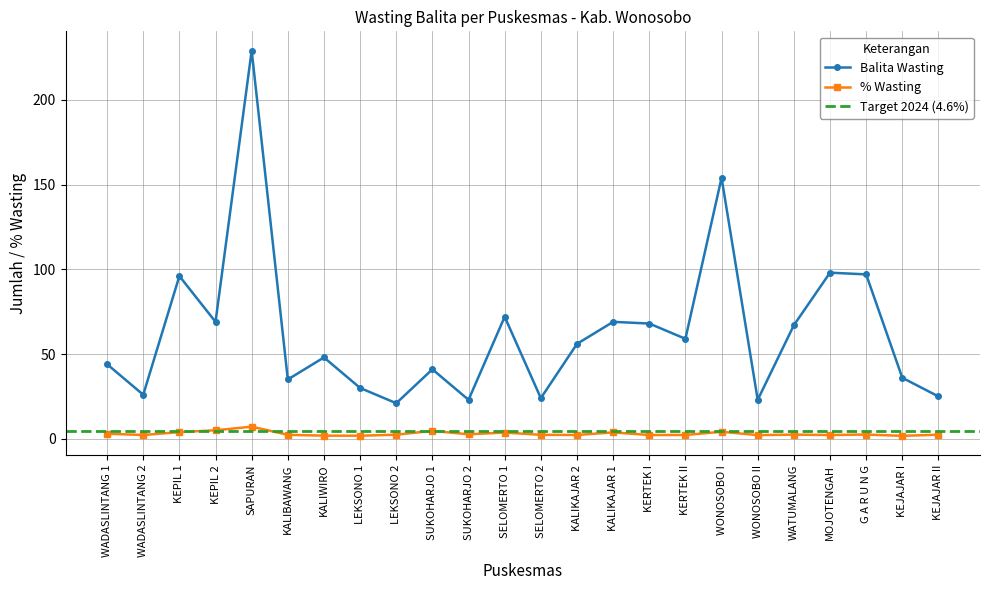

Rank the series at WADASLINTANG 1 from lowest to highest value.

% Wasting, Balita Wasting